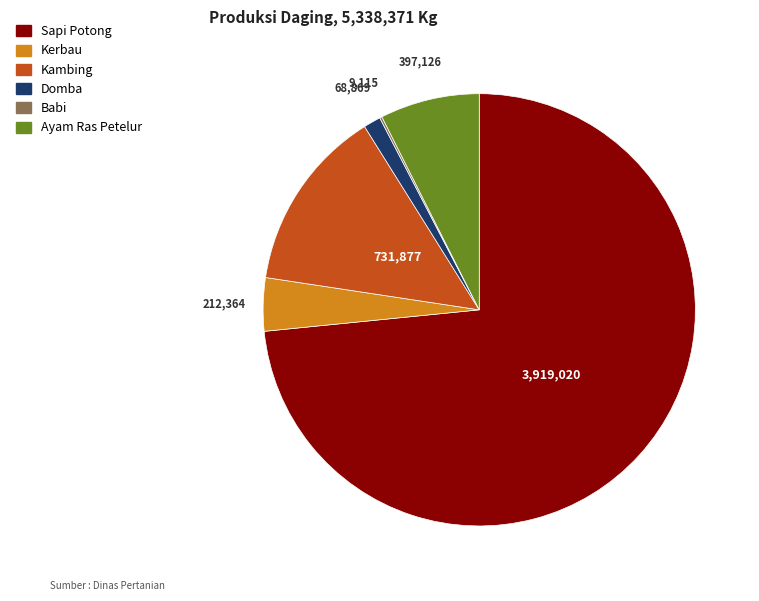

Do Sapi Potong and Kambing together represent more than half of the pie?

Yes